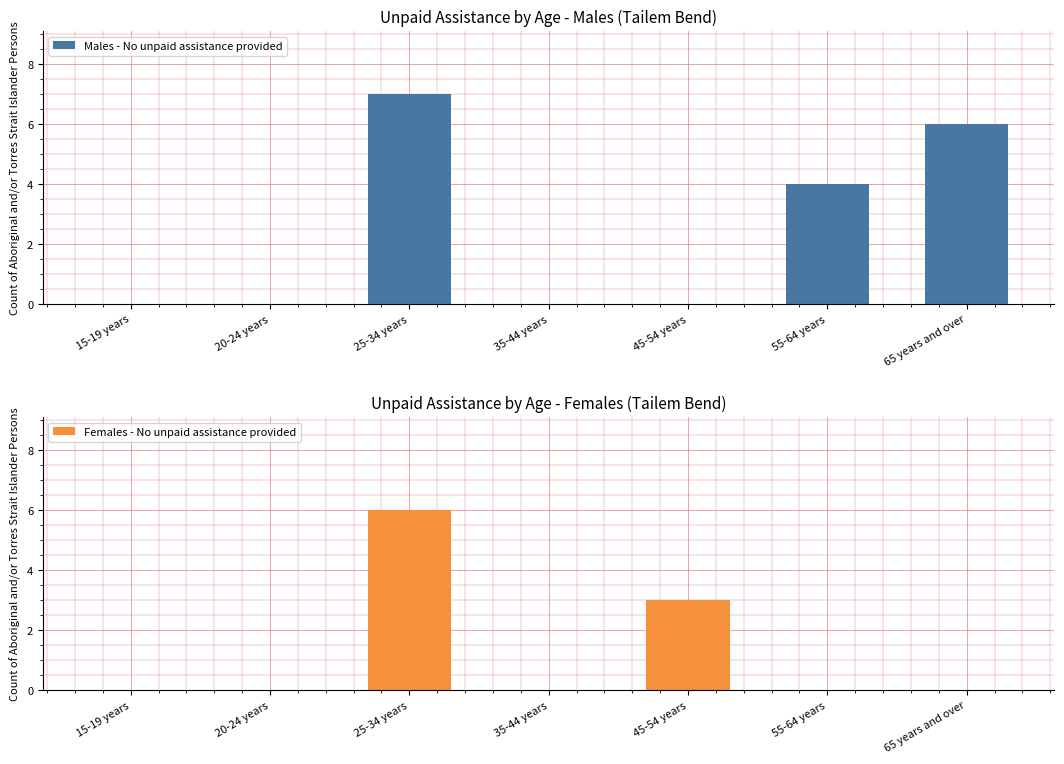

At 55-64 years, list the series in order from smallest to largest.

Females - No unpaid assistance provided, Males - No unpaid assistance provided